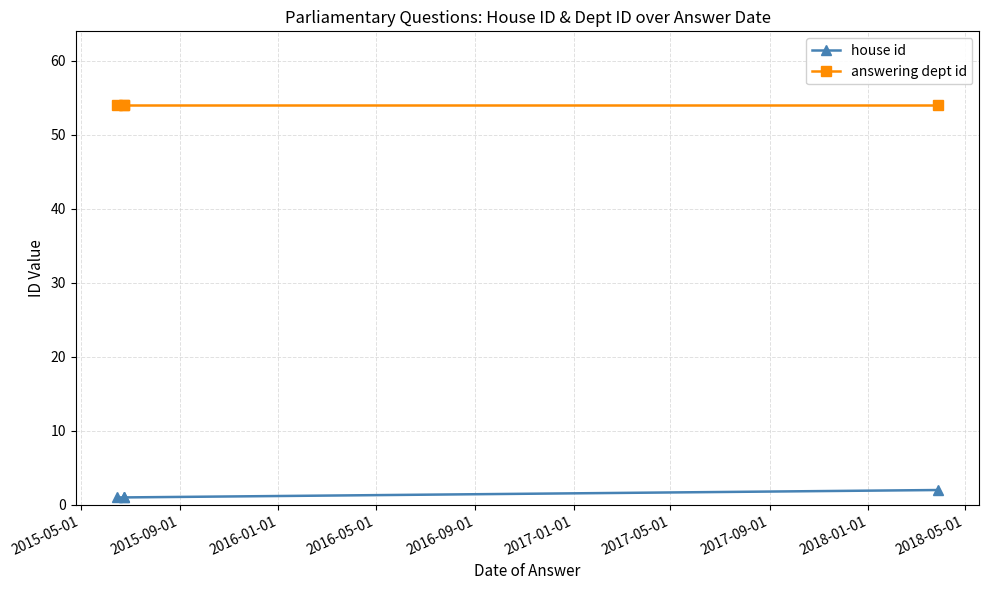

Which series changed the most between 2015-05-01 and 2016-01-01?

house id